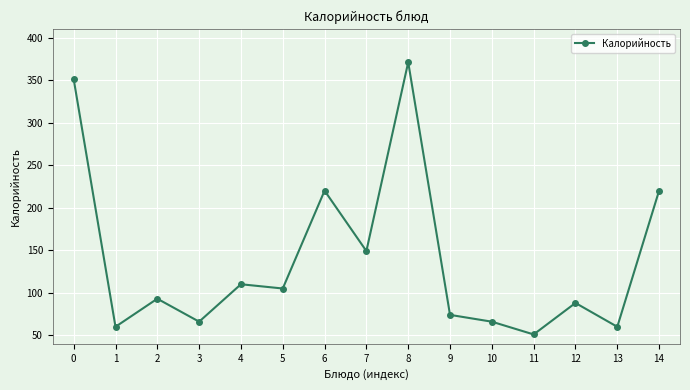

What is the difference between the maximum and minimum values?

320